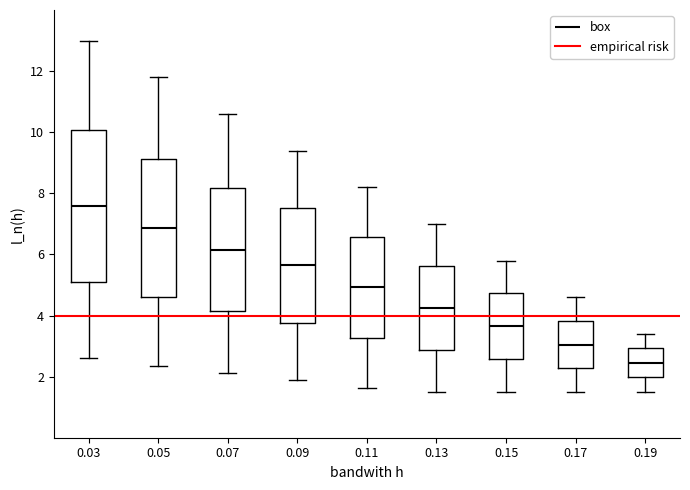

Where is the upper edge of the box at x = 0.09 on the y-axis? The values are not printed on the chart, so give them approximately, as read against the axis.

7.6